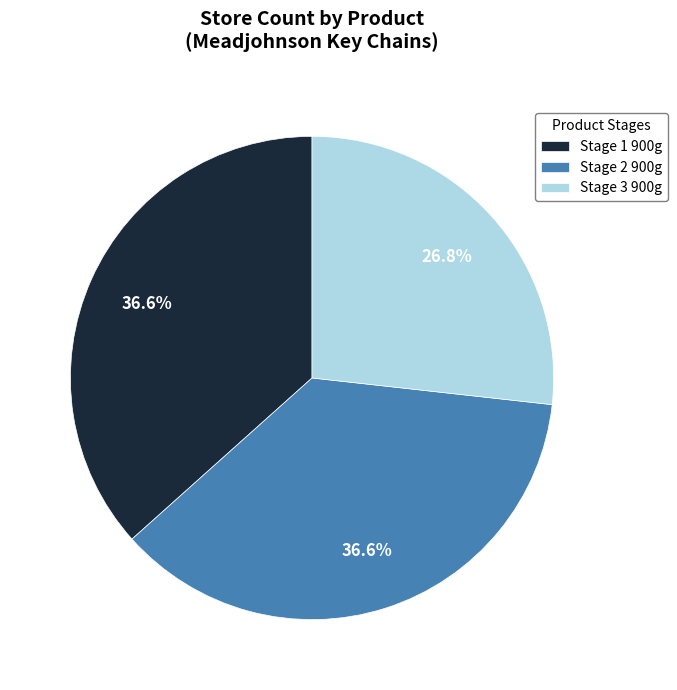

Which category has the smallest portion of the pie?

Stage 3 900g